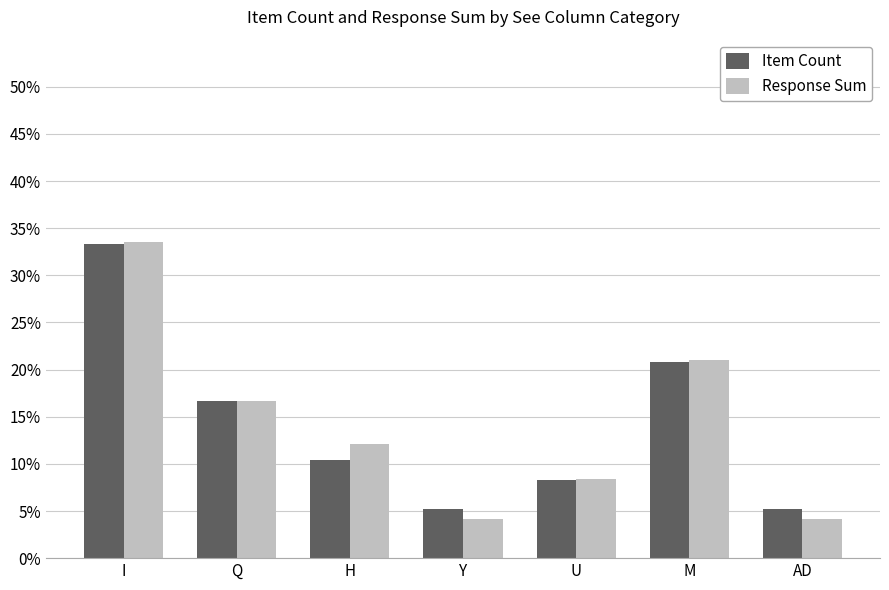

Which category has the highest value in the Item Count series?

I